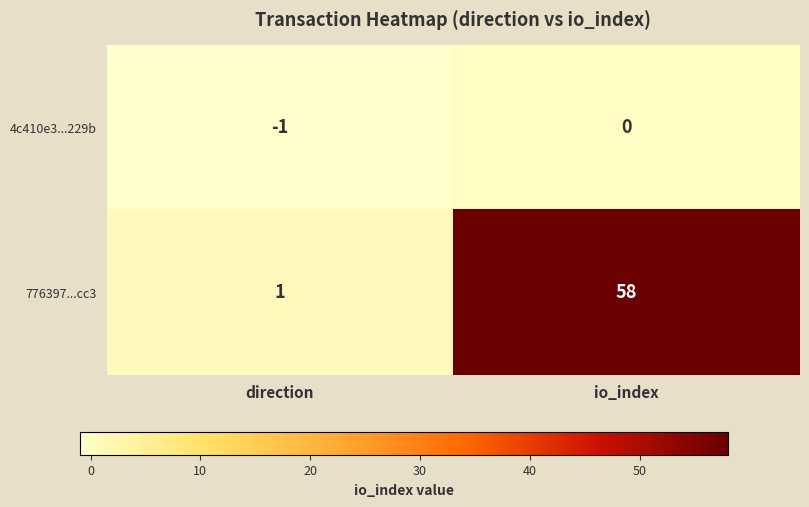

Reading left to right, list all the values displayed in this chart.

4c410e3...229b: -1	0
776397...cc3: 1	58